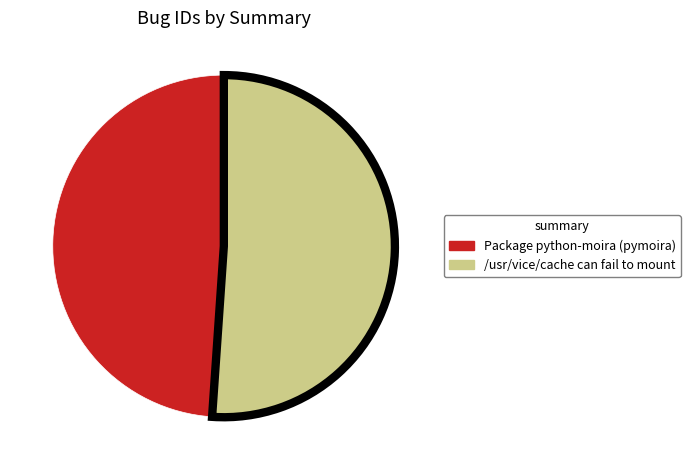

Rank the categories by value from lowest to highest.

Package python-moira (pymoira), /usr/vice/cache can fail to mount